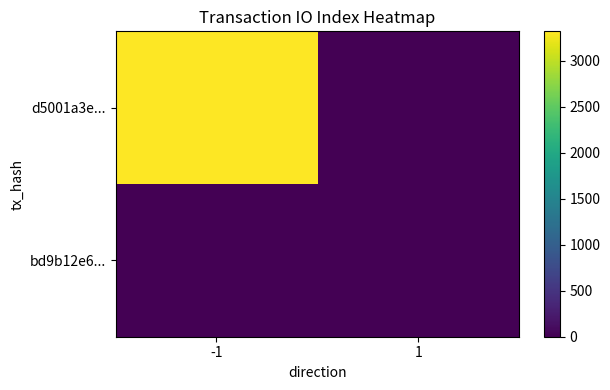

At which category is the sum across all series the highest?

-1